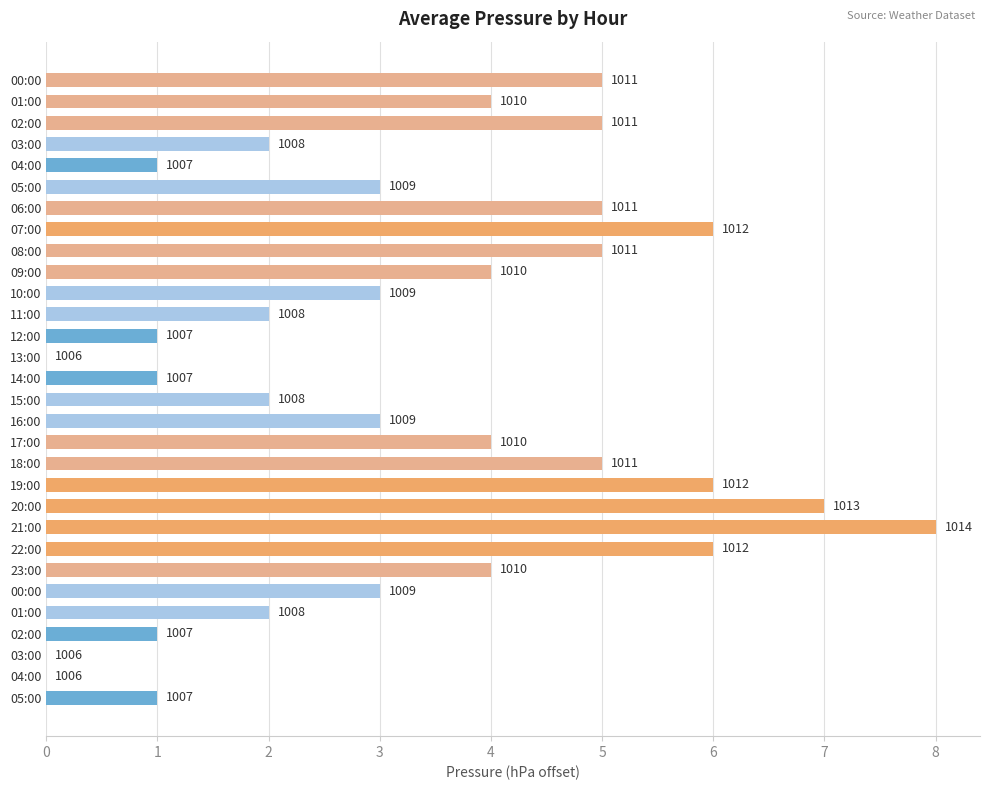

How many categories are shown in the chart?

30